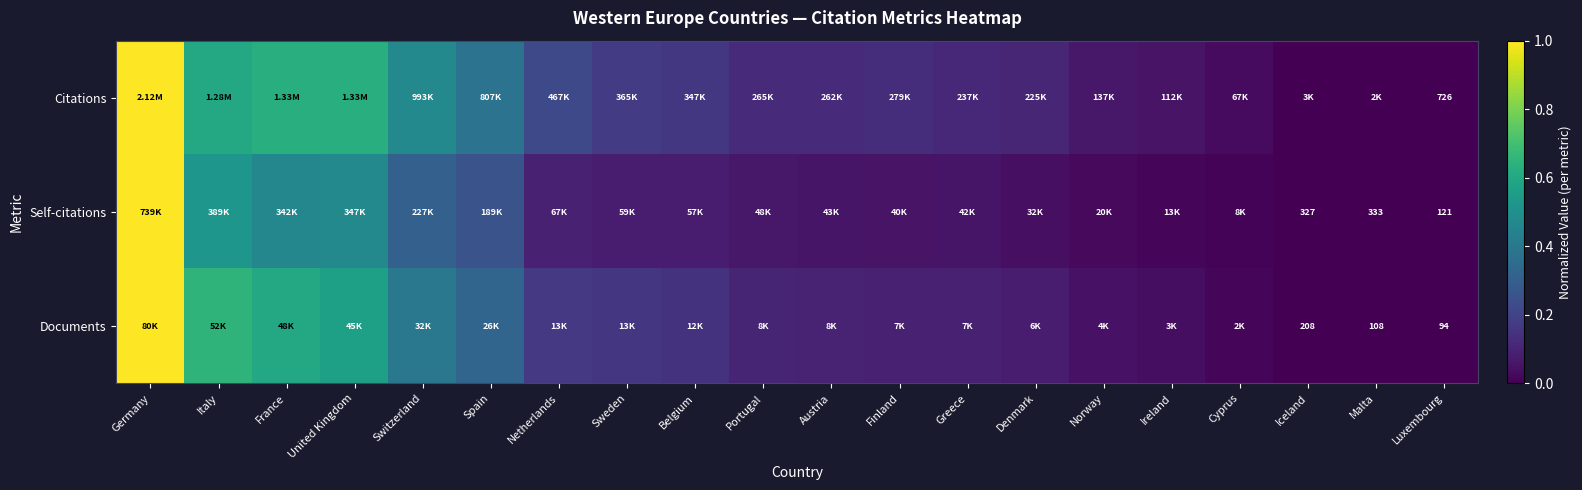

Is it true that Documents equals 0.2 at Portugal?

False